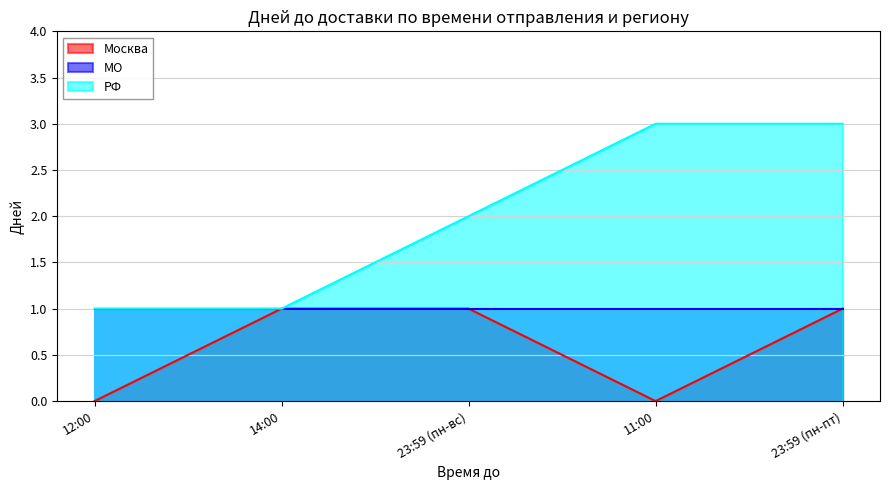

True or false: РФ has a value of 1 at 11:00.

False